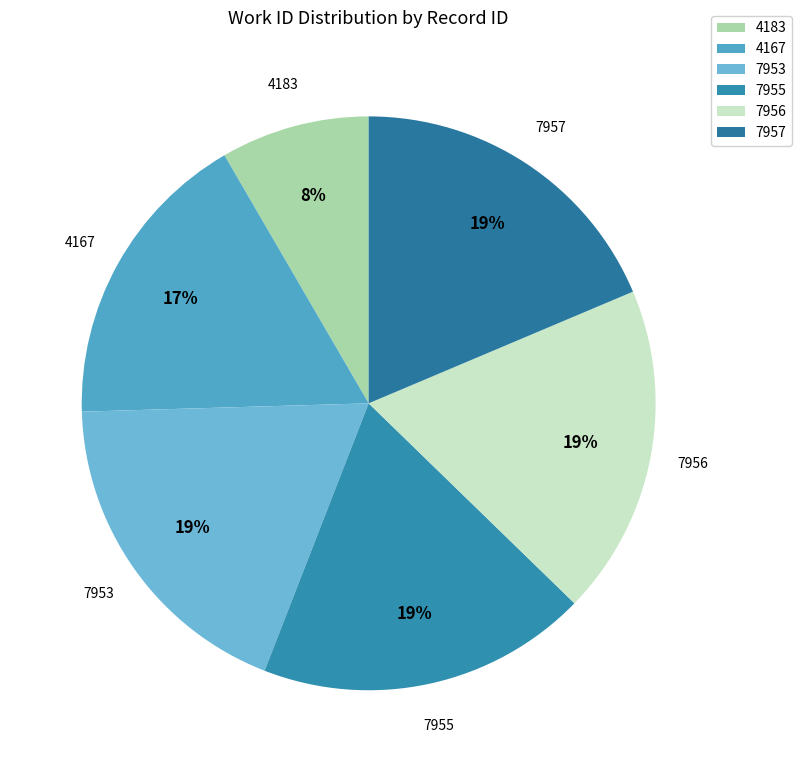

To the nearest percent, what is the average slice percentage?

17%